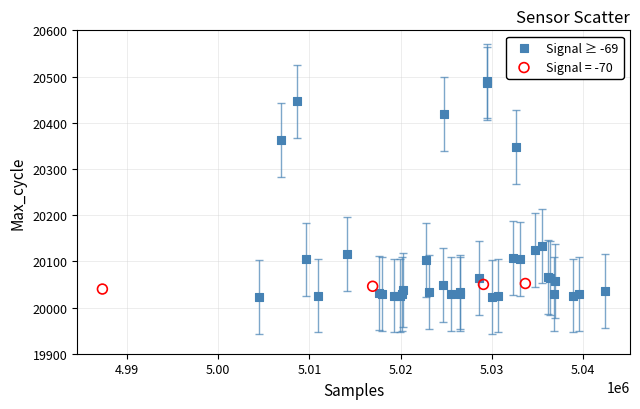

Which series contains the highest Y value?

Signal ≥ -69